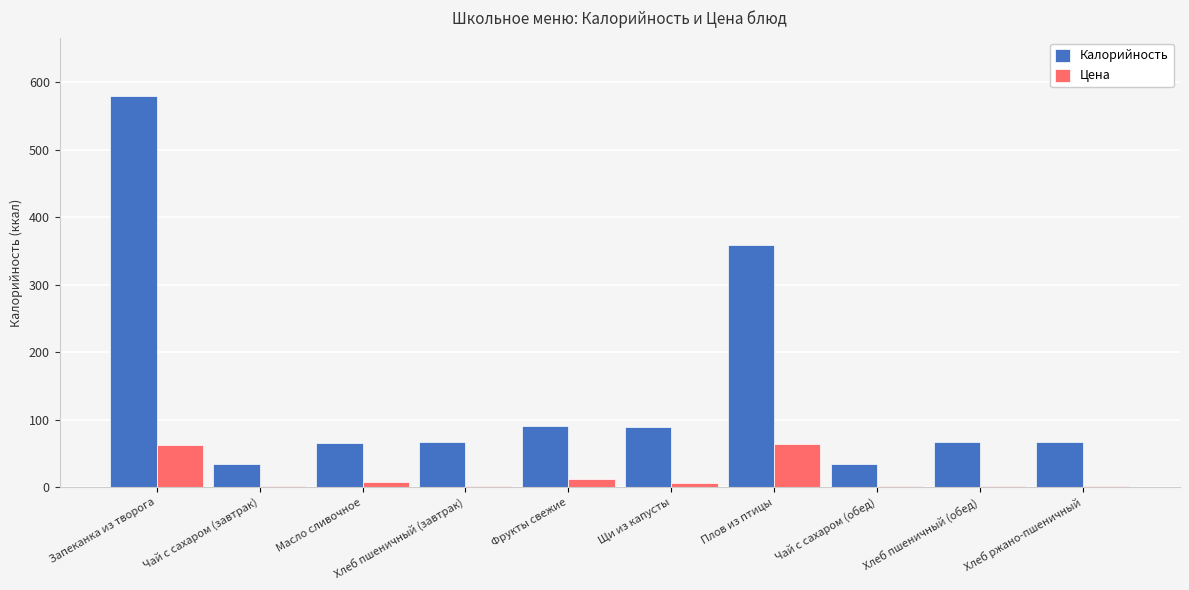

What is the highest value of the Калорийность series?

579.0